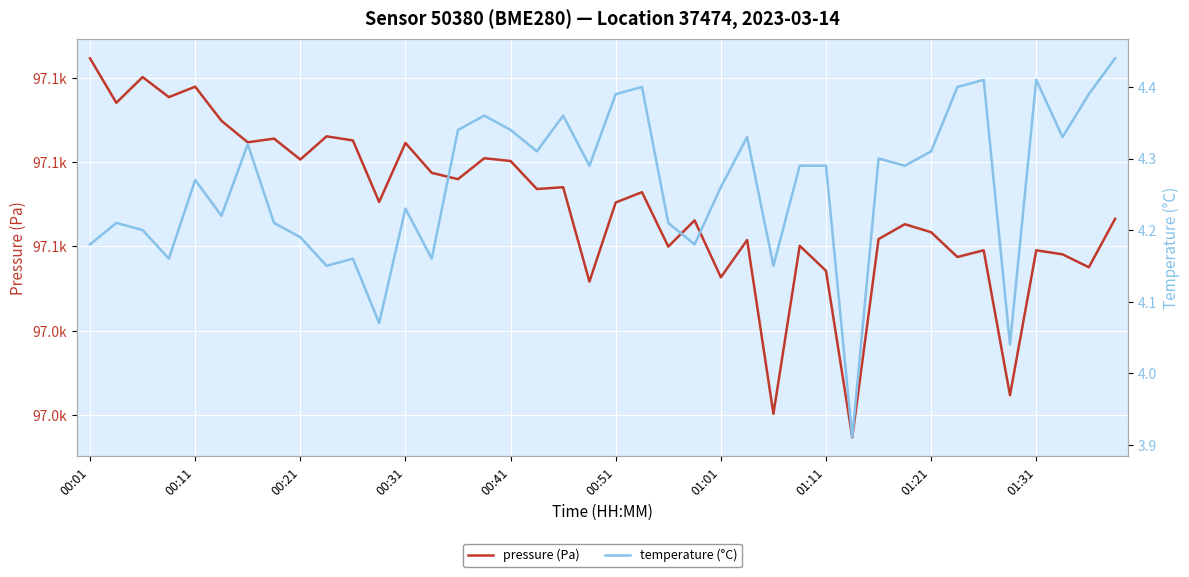

Is the value of temperature (°C) at 10 greater than the value of pressure (Pa) at 00:51?

No